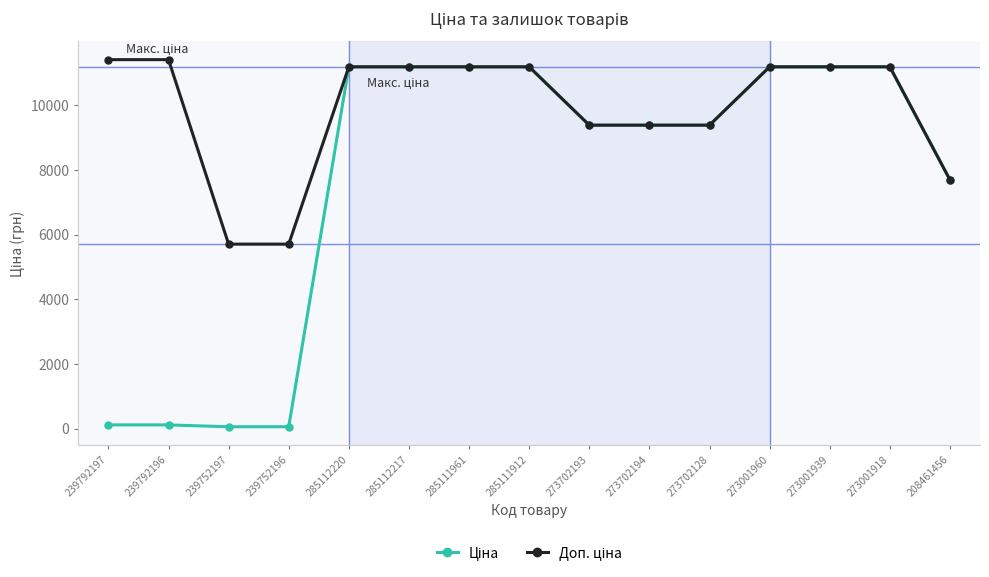

At how many categories does at least one series exceed 7096?

13